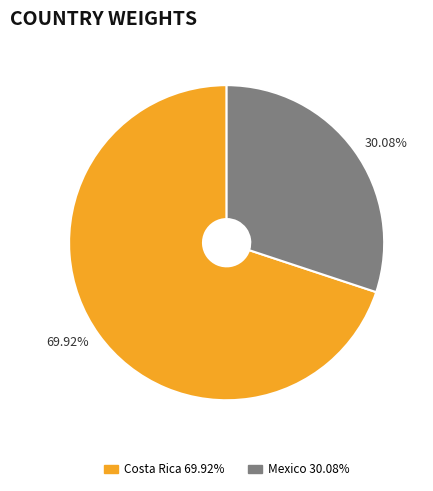

Is there a majority slice in this chart?

Yes